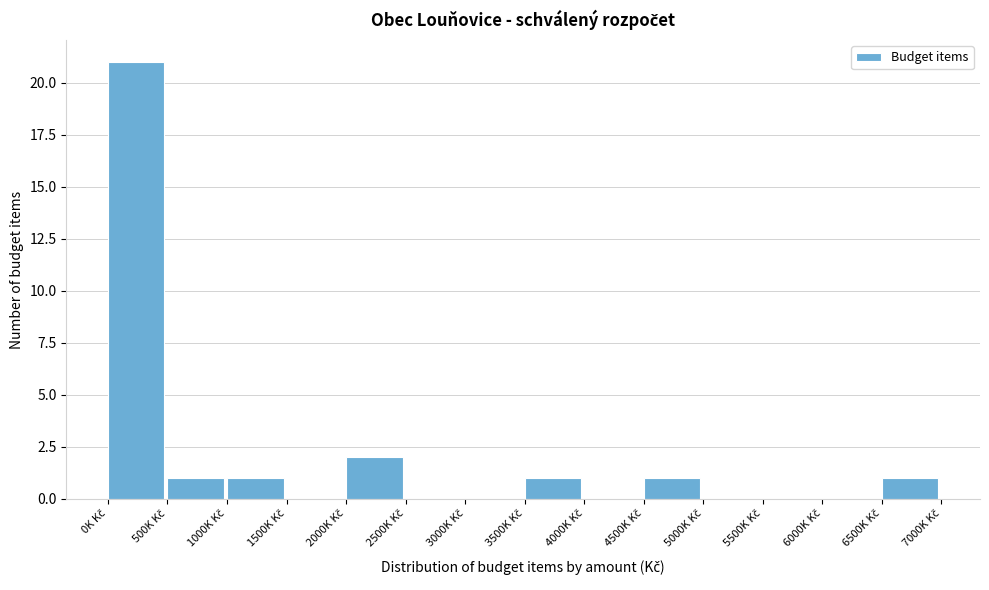

What is the sum of all values?

28